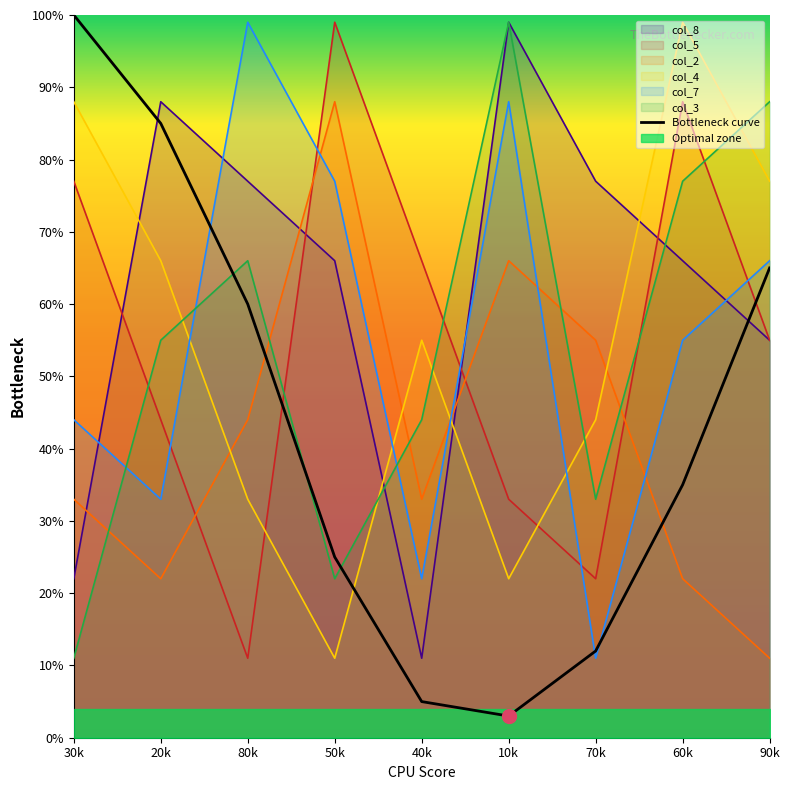

What is the sum of all values?

390